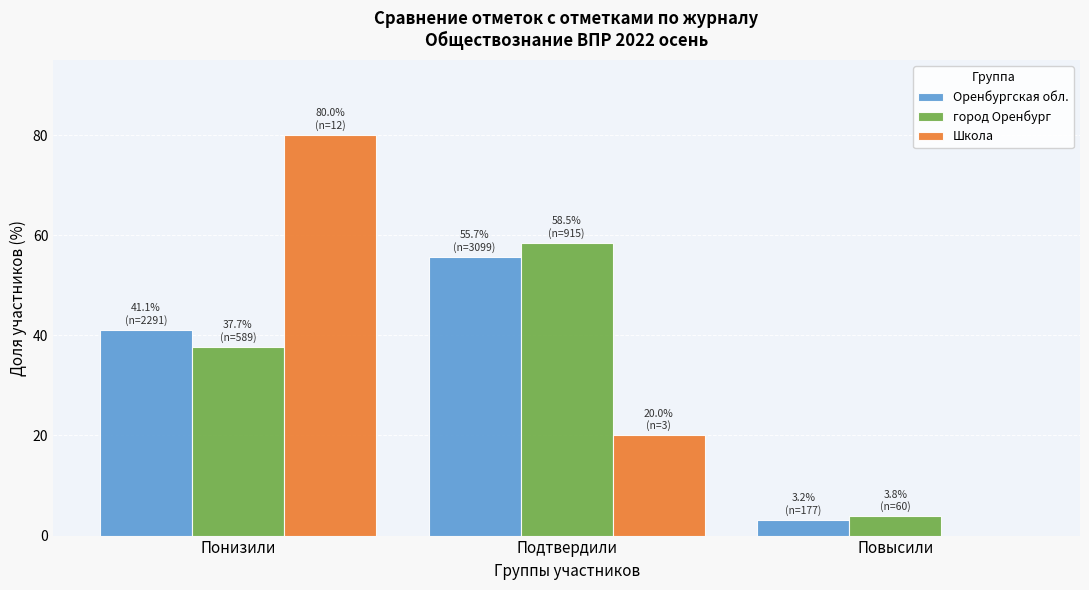

Which series changed the most between Понизили and Подтвердили?

Школа